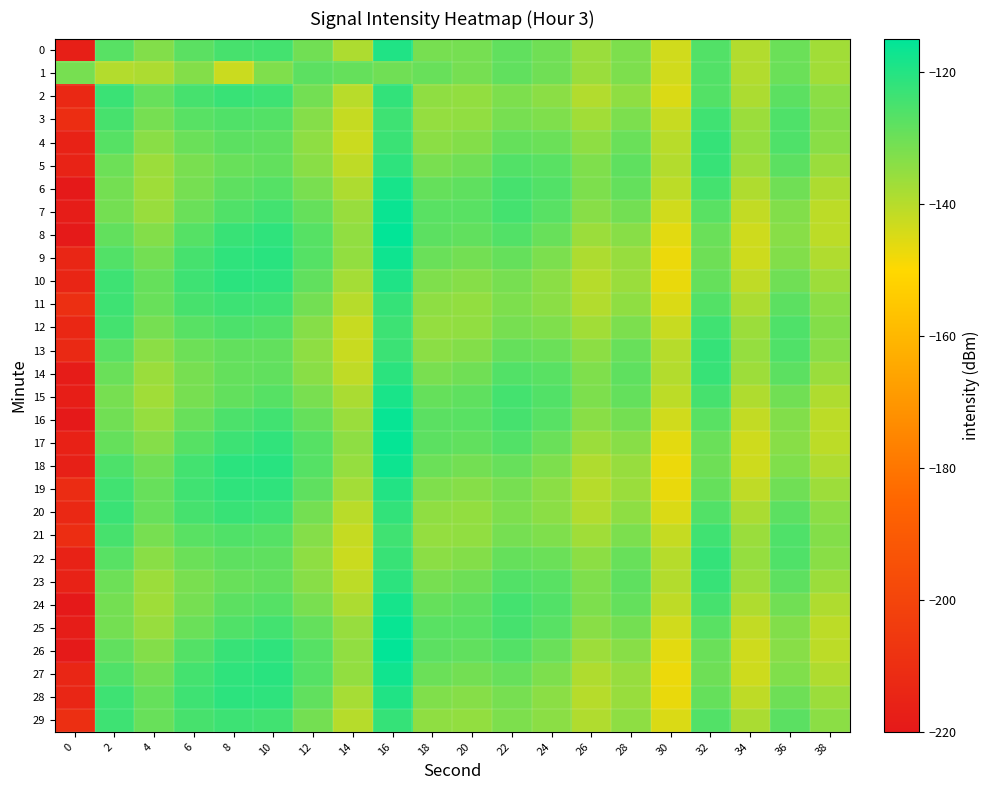

Which series has the largest range (max minus min)?

16